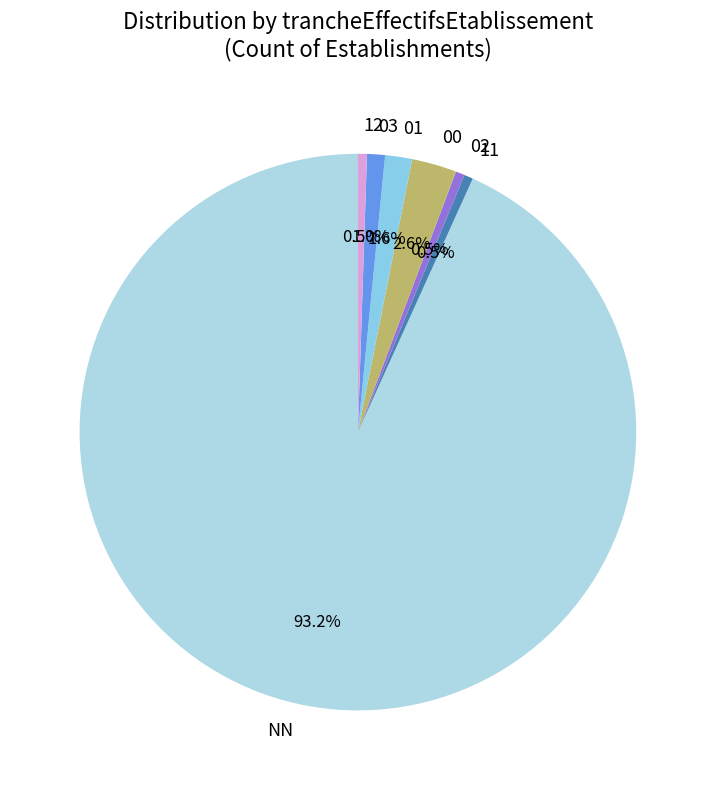

What is the largest slice in the pie chart?

NN